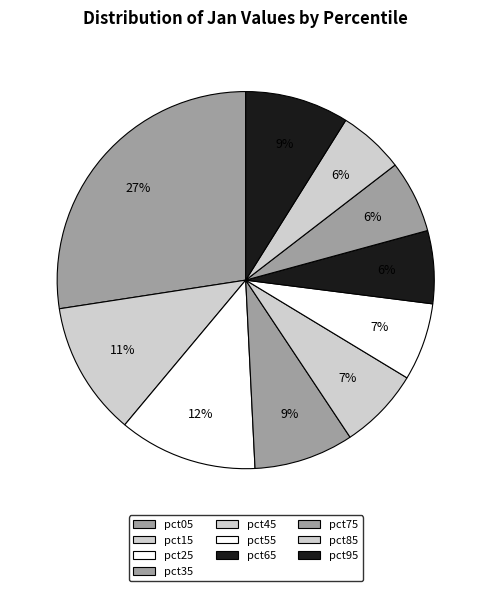

Count the number of slices in the pie.

10